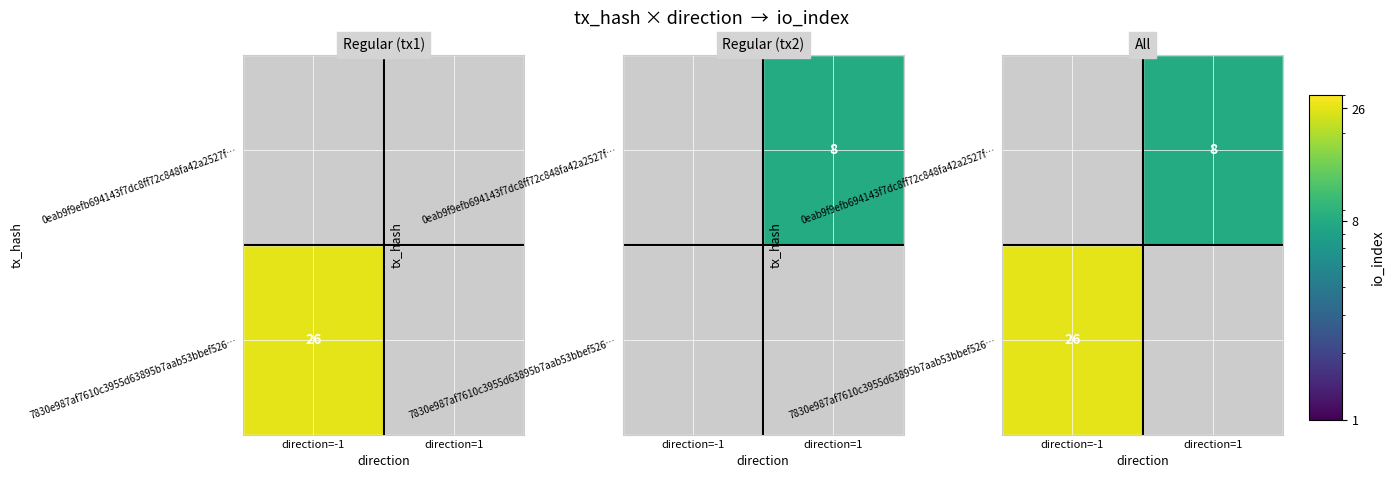

How many positive values does the 7830e987af7610c3955d63895b7aab53bbef526 series have?

1